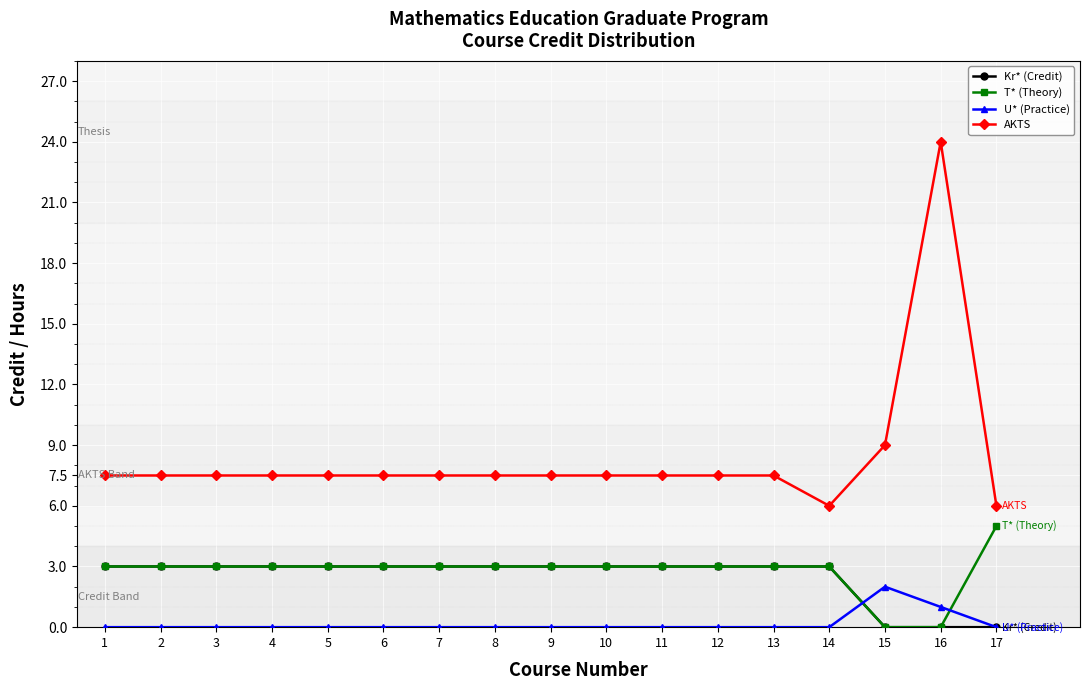

The AKTS series shows 7.5 at 10. True or false?

True